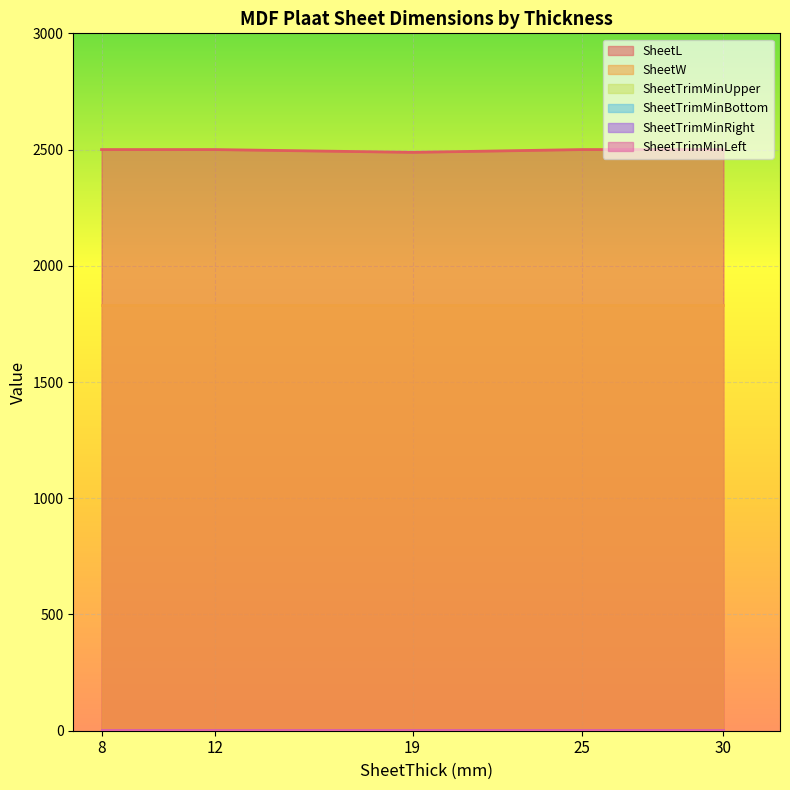

Which series has the widest spread of values?

SheetL